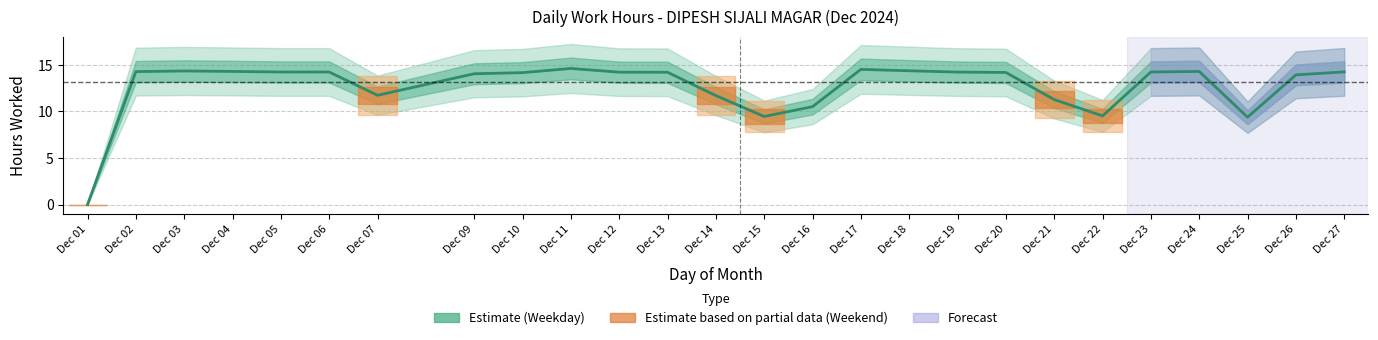

True or false: the data shows 5.0 at Dec 22.

False